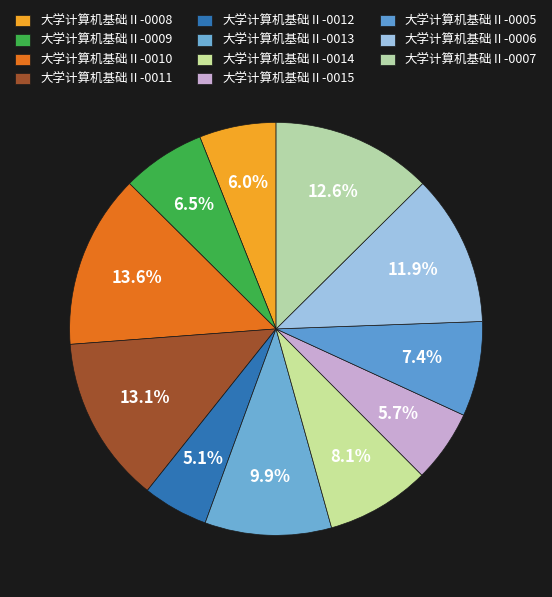

Count the number of slices in the pie.

11